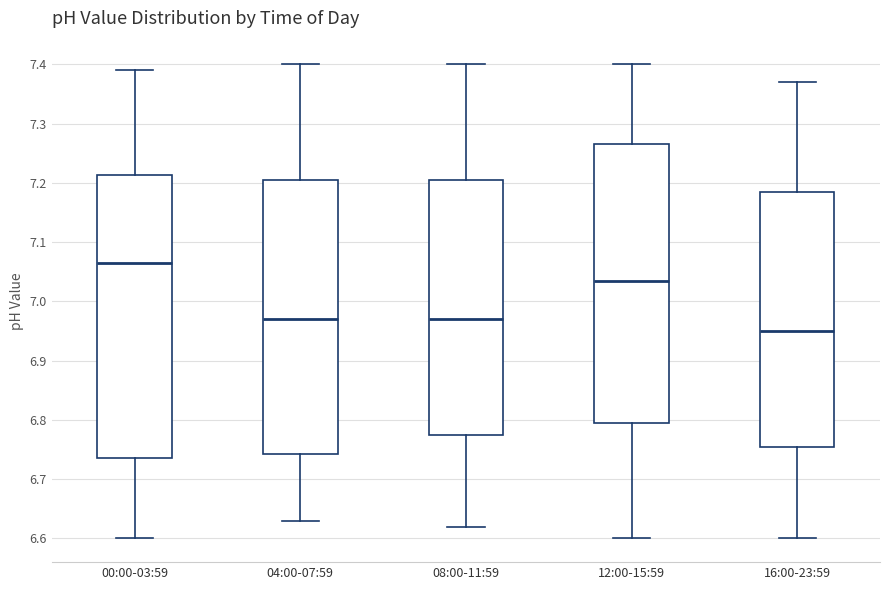

Reading left to right, read every box against the y-axis: the position of its median line, the range the box covers, and the ends of its whiskers. The values are not printed on the chart, so give them approximately, as read against the axis.

00:00-03:59: median 7.07, box 6.74 to 7.21, whiskers 6.60 to 7.39
04:00-07:59: median 6.97, box 6.74 to 7.21, whiskers 6.63 to 7.40
08:00-11:59: median 6.97, box 6.78 to 7.21, whiskers 6.62 to 7.40
12:00-15:59: median 7.04, box 6.80 to 7.27, whiskers 6.60 to 7.40
16:00-23:59: median 6.95, box 6.76 to 7.19, whiskers 6.60 to 7.37